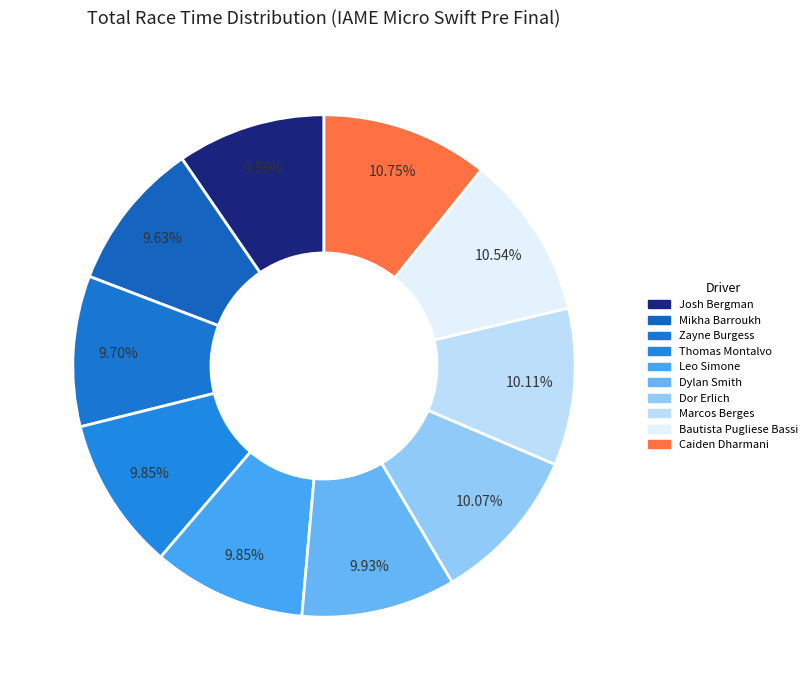

How many slices are in this pie chart?

10